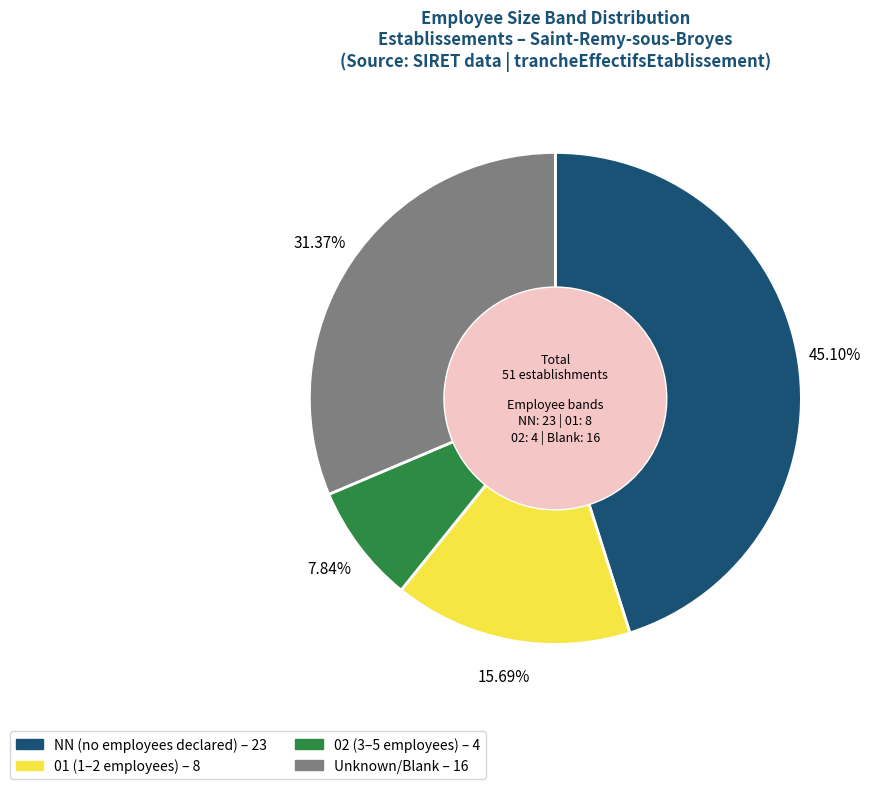

Does any single category account for the majority?

No